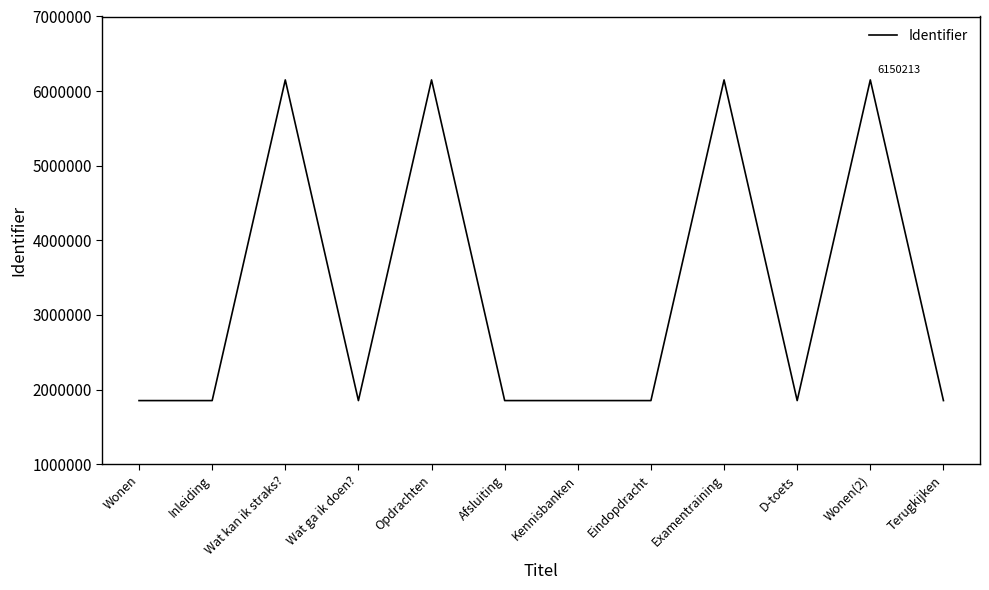

What is the smallest value displayed?

1852631